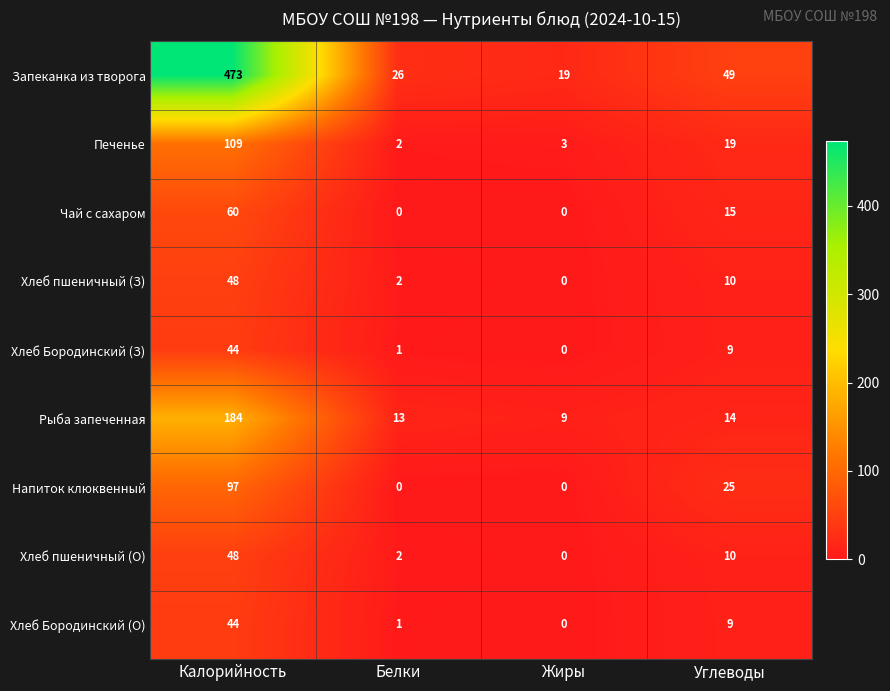

Is it true that Напиток клюквенный equals 51 at Белки?

False